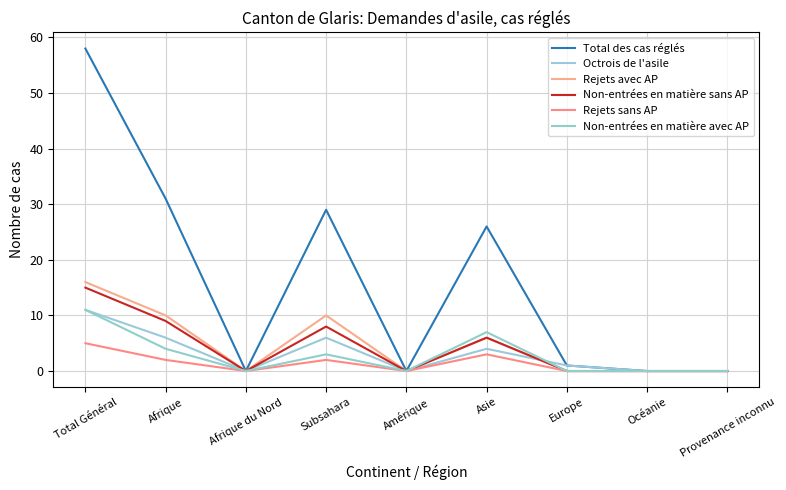

Between Europe and Océanie, which series saw the biggest shift?

Total des cas réglés